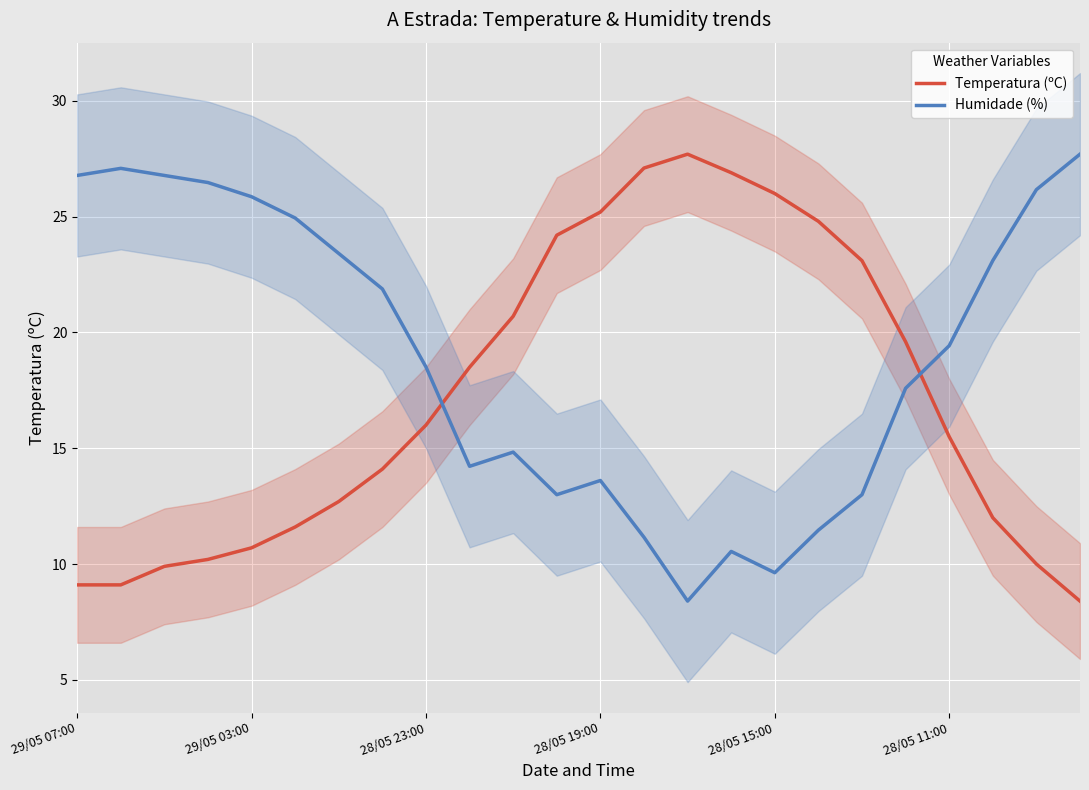

Where does the Humidade (%) series first go above 19?

29/05 07:00